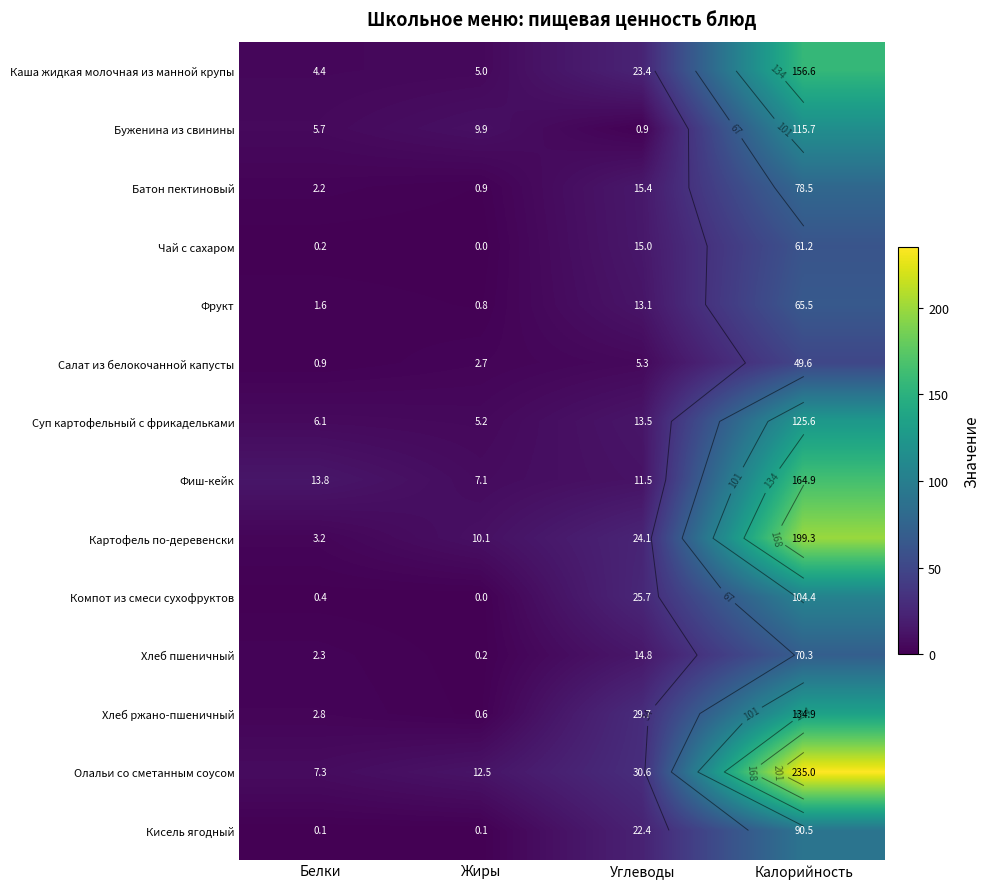

Where is Буженина из свинины nearest to the value 58?

Жиры